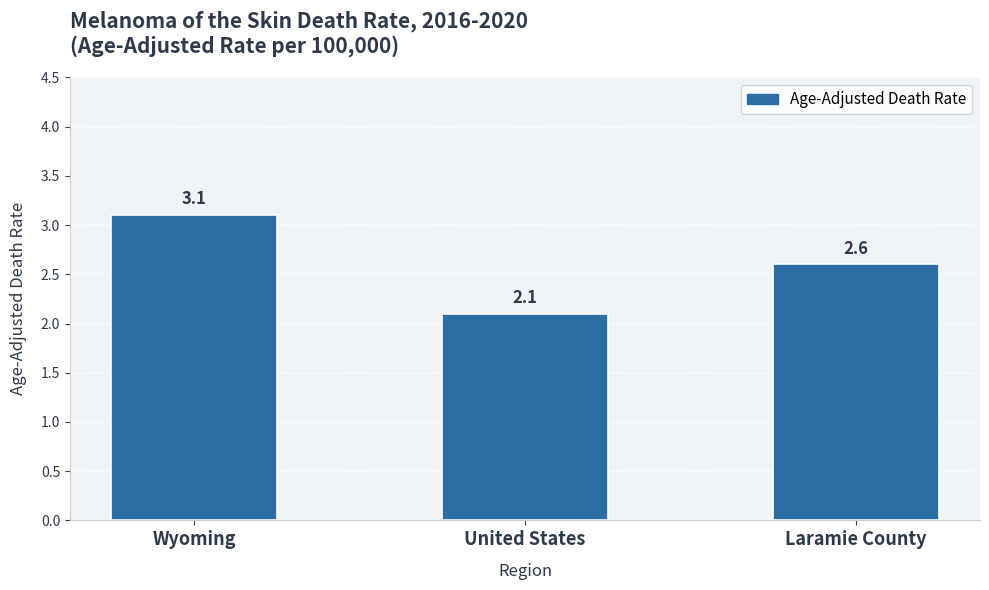

How many values are between 2 and 3?

2